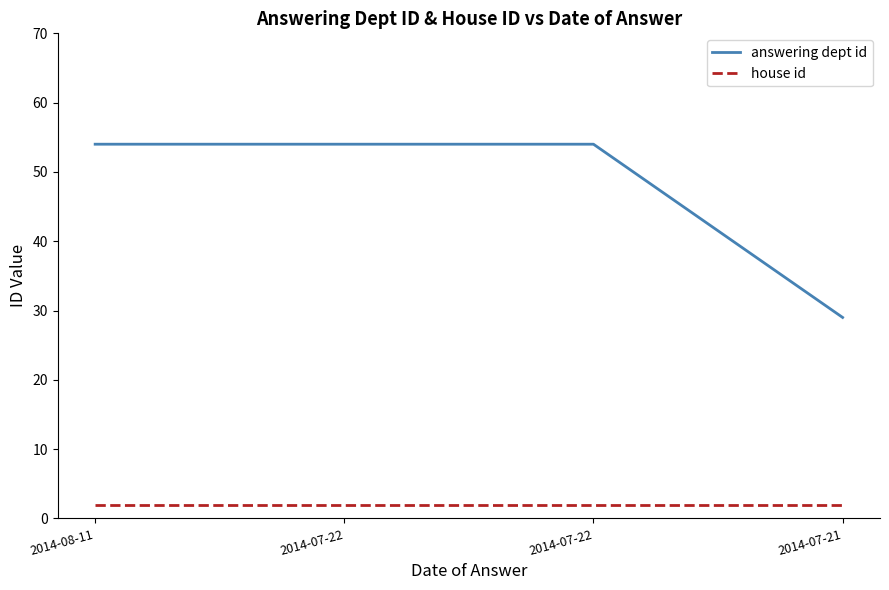

Reading left to right, what are all the values shown in this chart?

answering dept id: 54	54	54	29
house id: 2	2	2	2